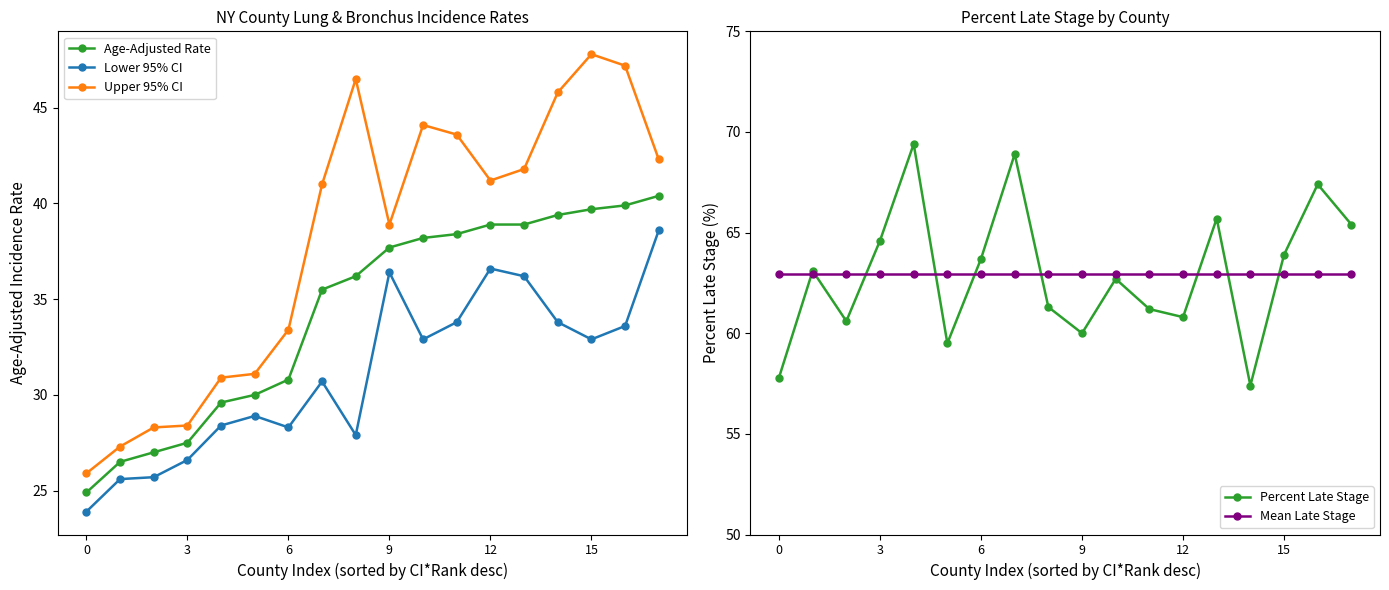

At 13, list the series in order from smallest to largest.

Lower 95% CI, Age-Adjusted Rate, Upper 95% CI, Mean Late Stage, Percent Late Stage